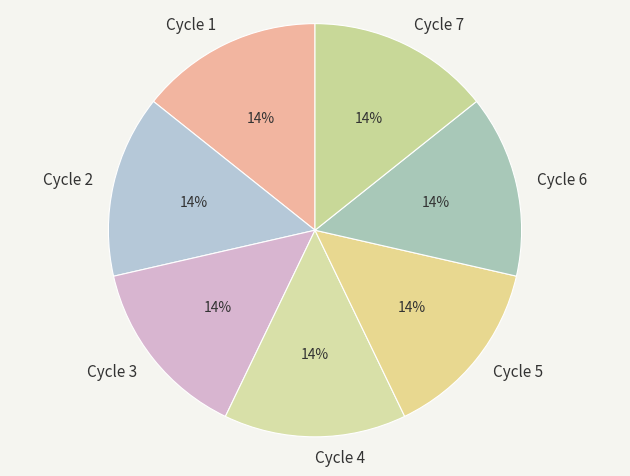

Does Cycle 1 represent more than half of the total?

No